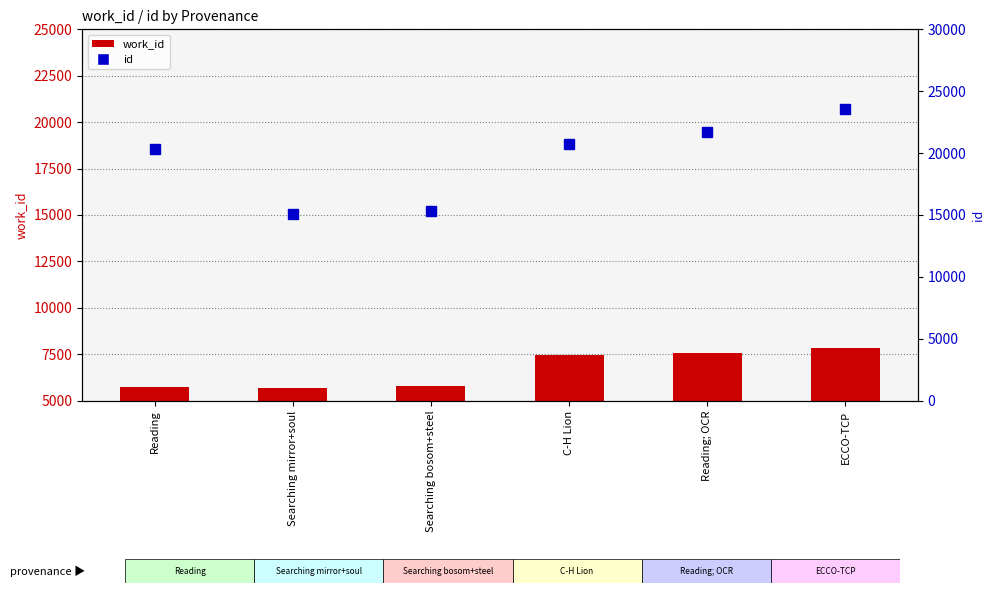

Reading right to left, transcribe all the data shown in this chart.

work_id: 7835	7542	7439	5763	5655	5736
id: 23539	21703	20699	15350	15108	20295